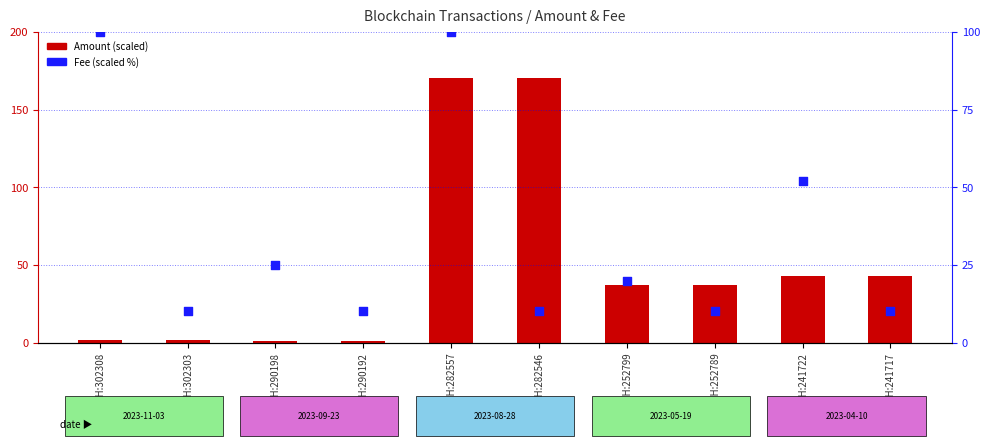

Which series has the widest spread of Y values?

Amount (scaled)